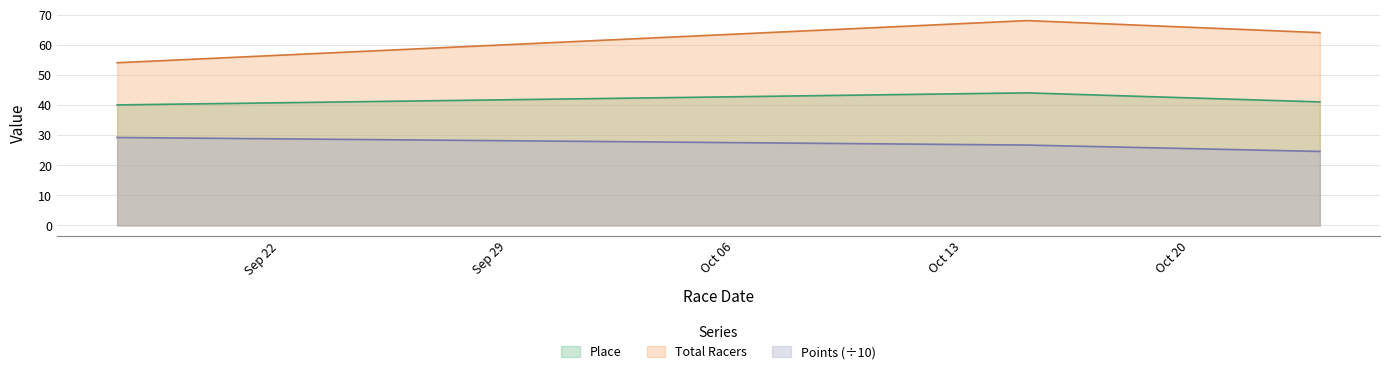

How many series are shown in this chart?

3